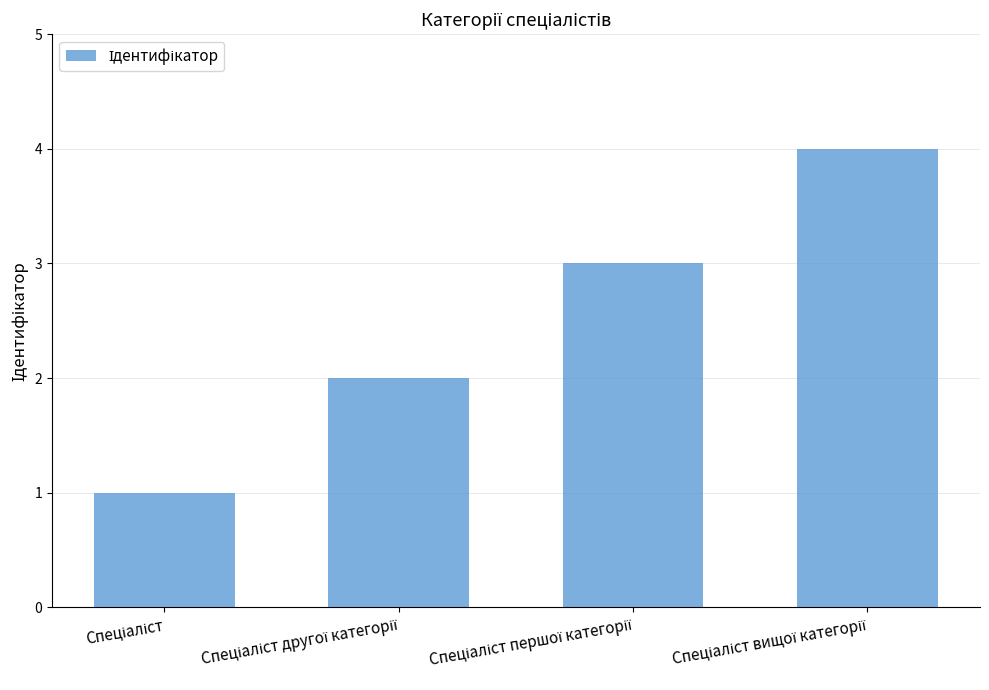

Reading right to left, what are all the values shown in this chart?

4	3	2	1